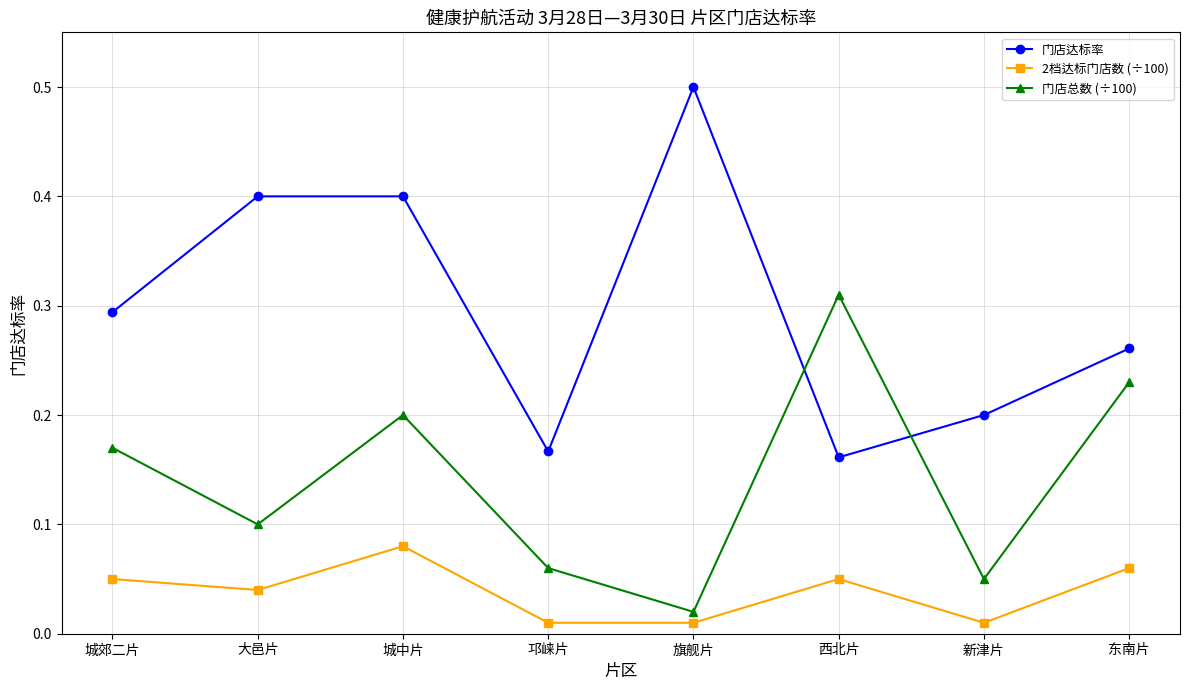

Which series has the largest range (max minus min)?

门店达标率